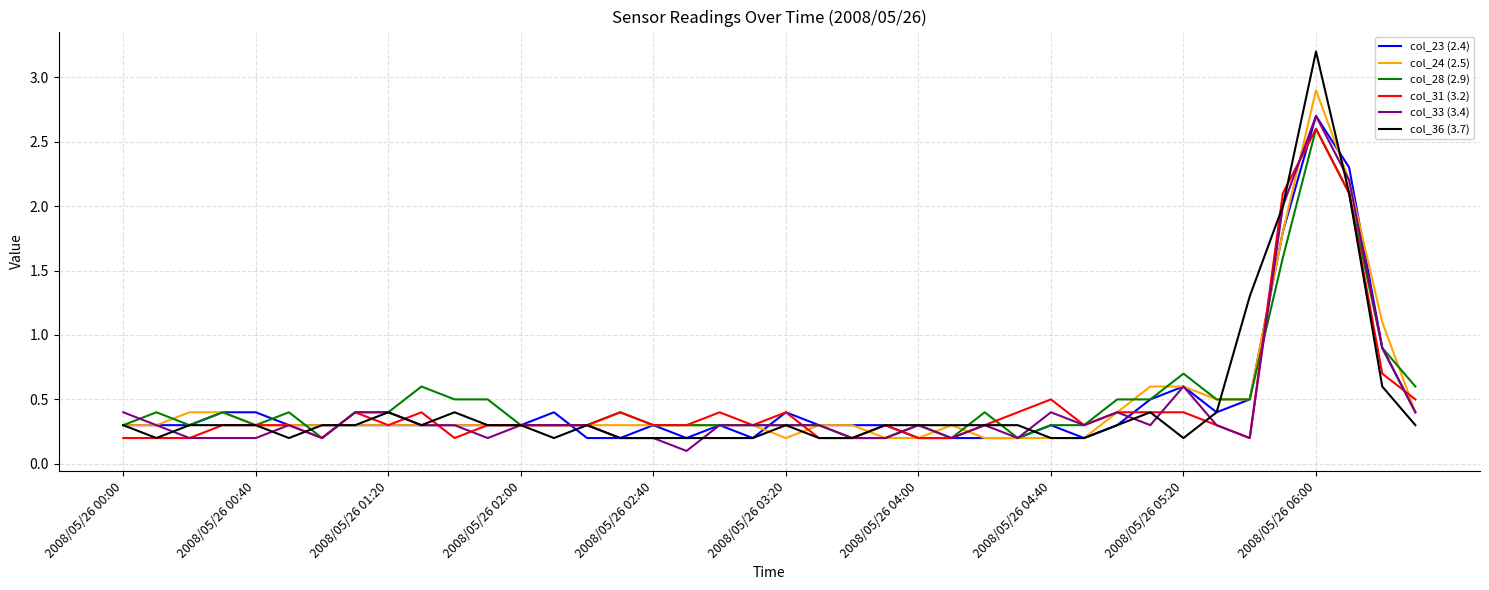

Which series ends up on top after the final intersection of col_31 (3.2) and col_23 (2.4)?

col_31 (3.2)